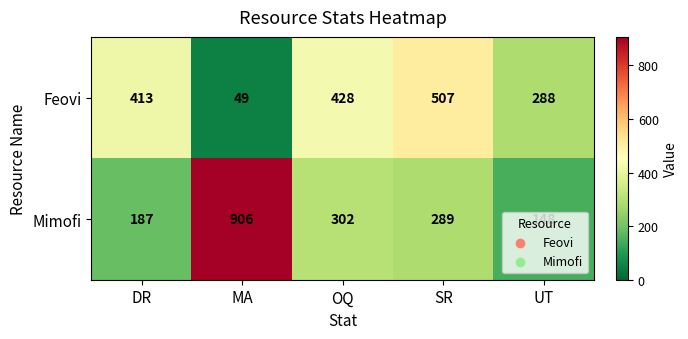

How many categories are shown in the chart?

5